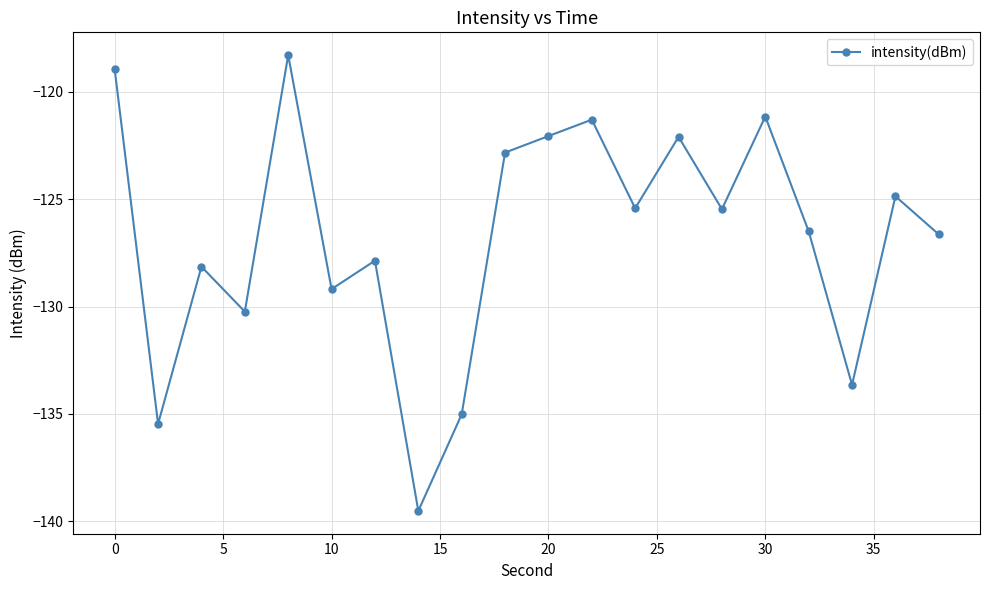

What is the sum of all values?

-2534.6